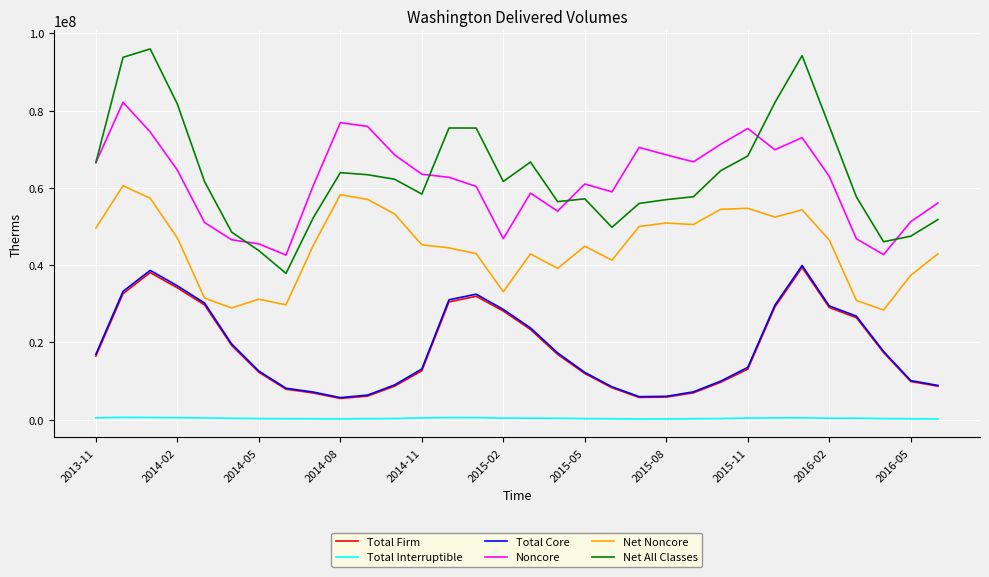

Which series has the widest spread of values?

Net All Classes